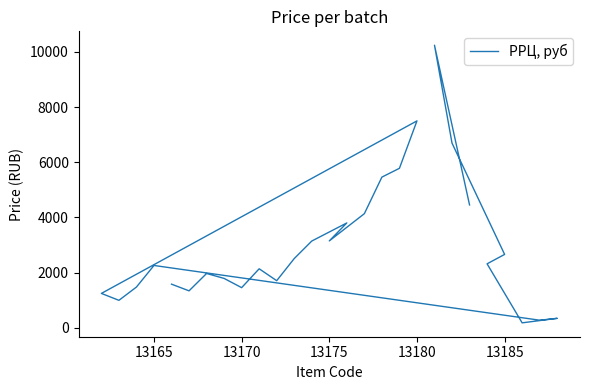

How many lines are shown in the chart?

1